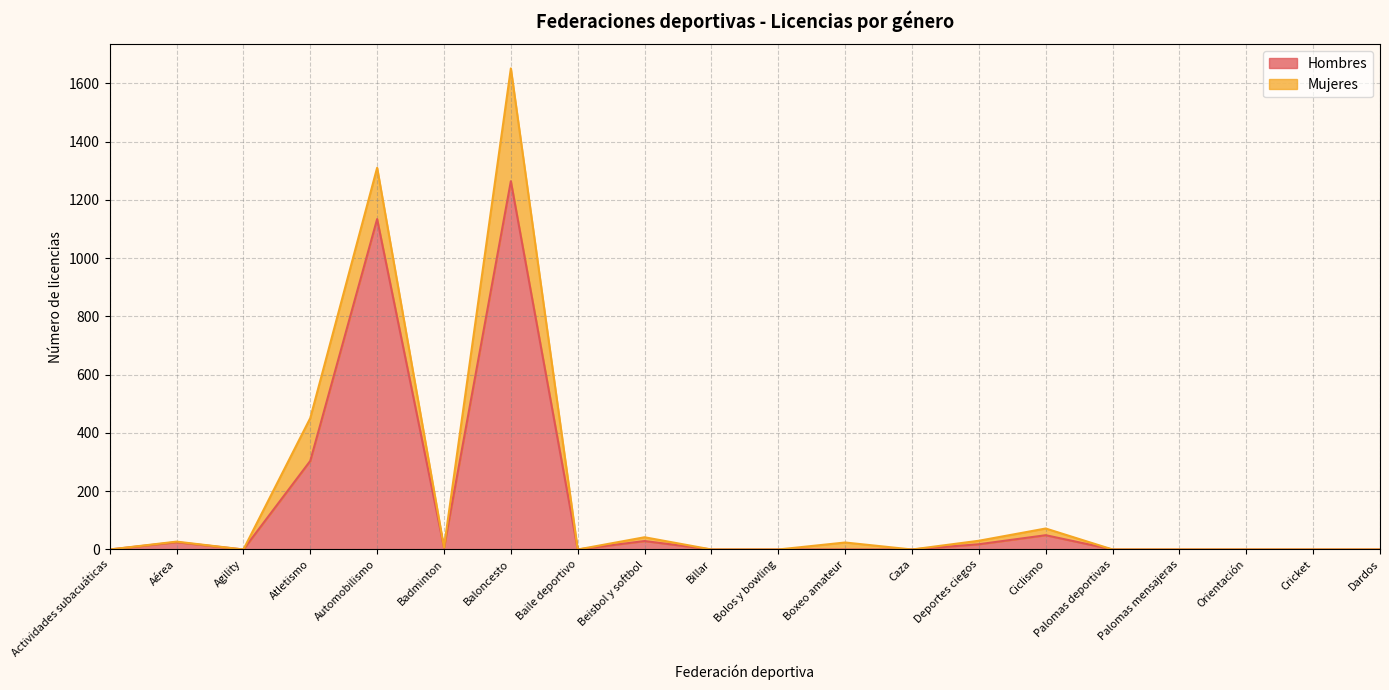

How many data points does each series have?

20